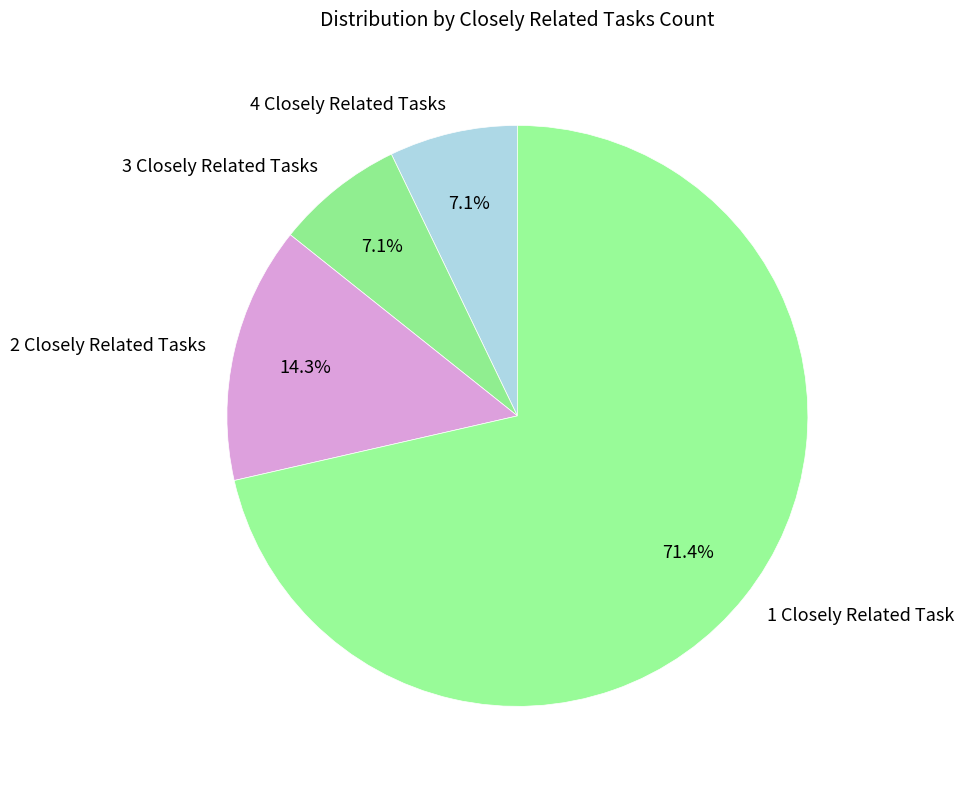

How many slices are in this pie chart?

4